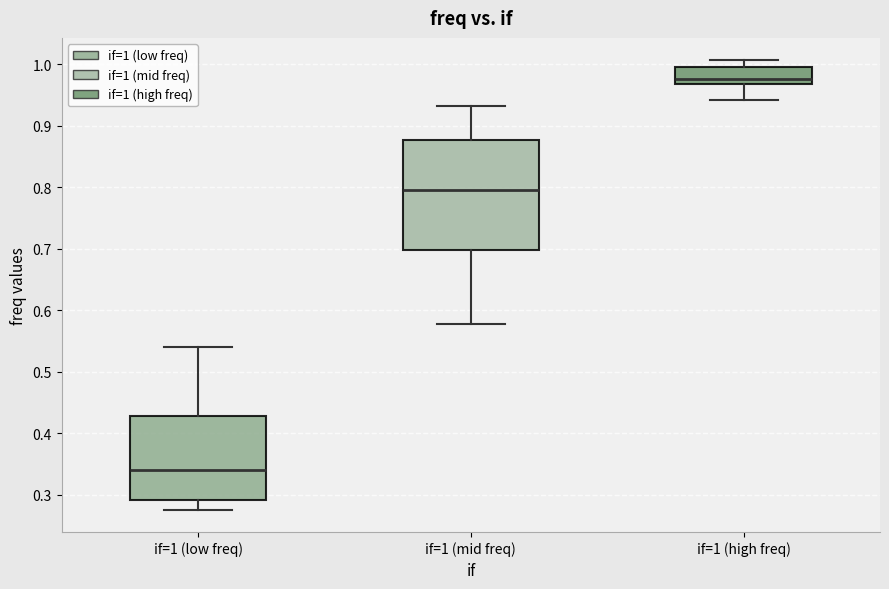

Reading left to right, read every box against the y-axis: the position of its median line, the range the box covers, and the ends of its whiskers. The values are not printed on the chart, so give them approximately, as read against the axis.

if=1 (low freq): median 0.34, box 0.29 to 0.43, whiskers 0.28 to 0.54
if=1 (mid freq): median 0.80, box 0.70 to 0.88, whiskers 0.58 to 0.93
if=1 (high freq): median 0.98, box 0.97 to 1.00, whiskers 0.94 to 1.01